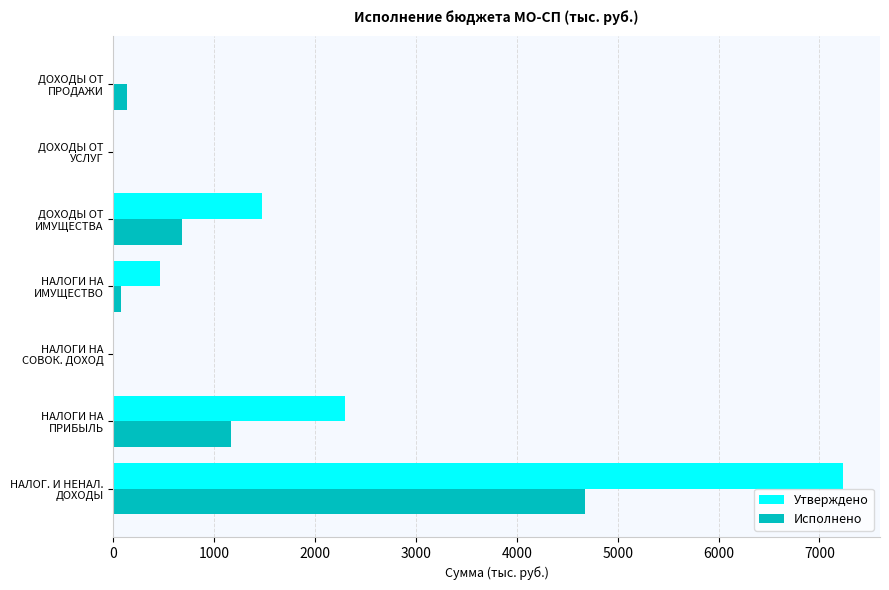

Which series has the largest total across all categories?

Утверждено